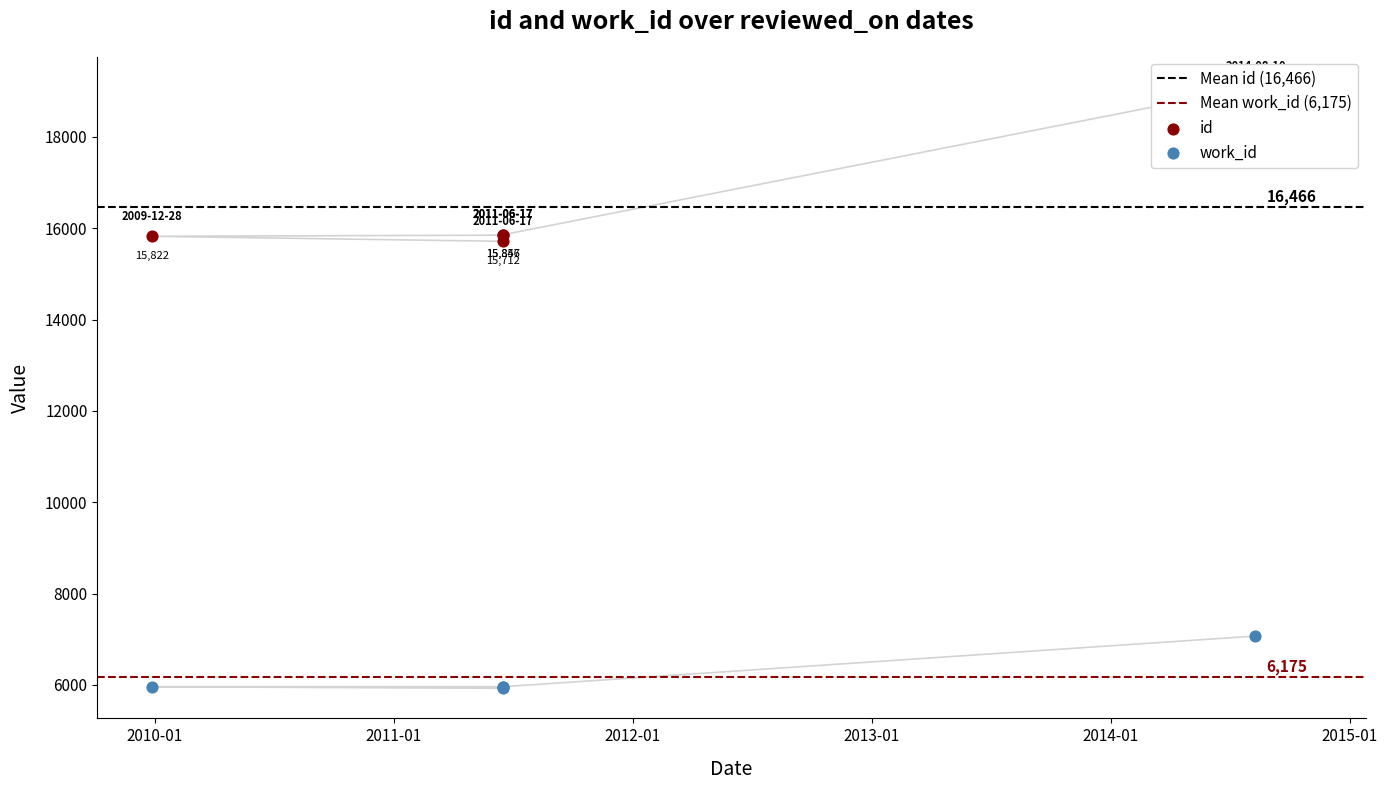

At which category is the sum across all series the highest?

2014-08-10